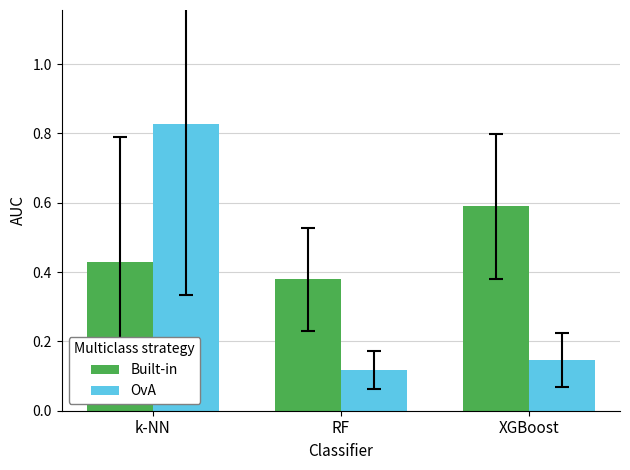

What is the value of the Built-in bar at the 3rd from the left?

0.6